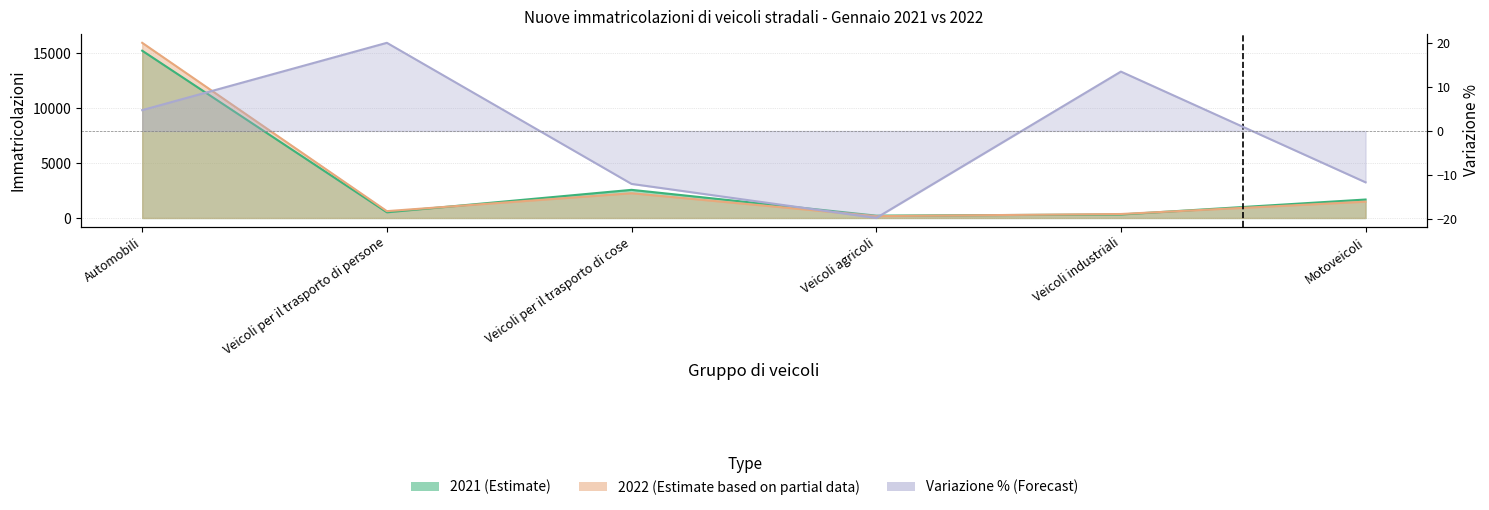

Which category has the highest value across all series?

Automobili